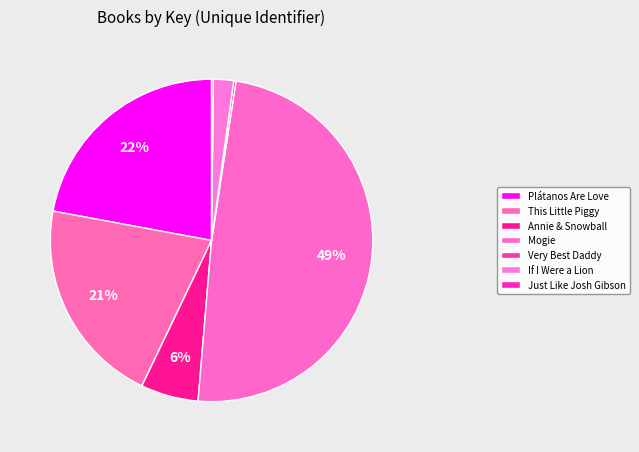

How many slices are in this pie chart?

7